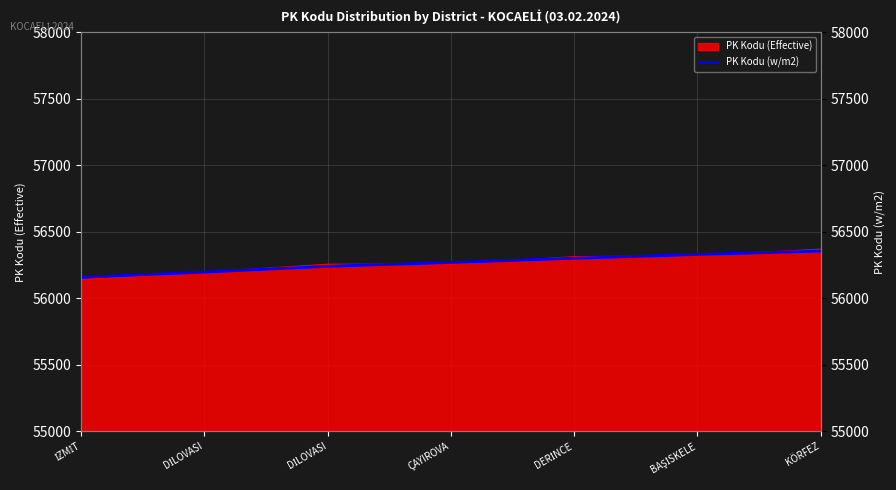

Is it true that the value at DERİNCE is 56300.5?

True